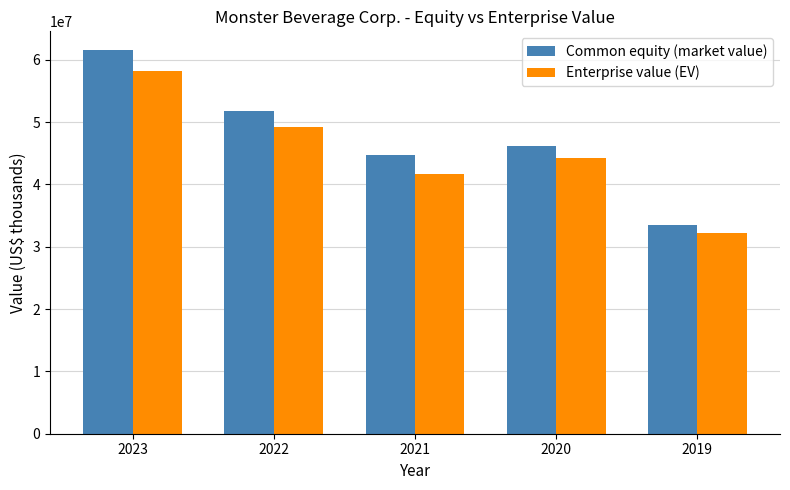

The Enterprise value (EV) series shows 18892942 at 2023. True or false?

False